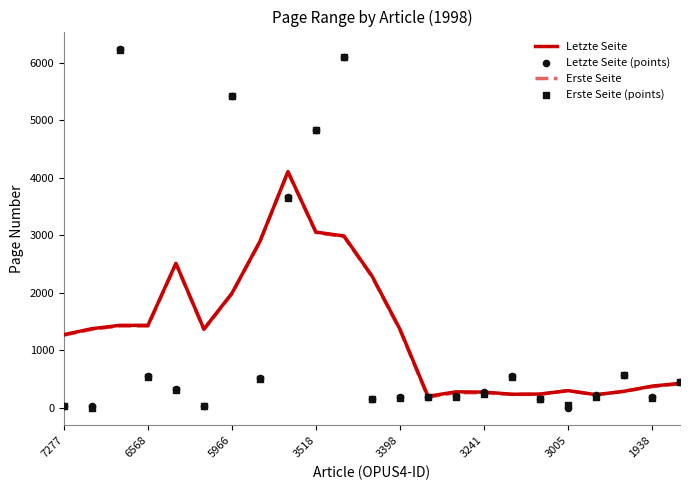

At which category is the sum across all series the highest?

10